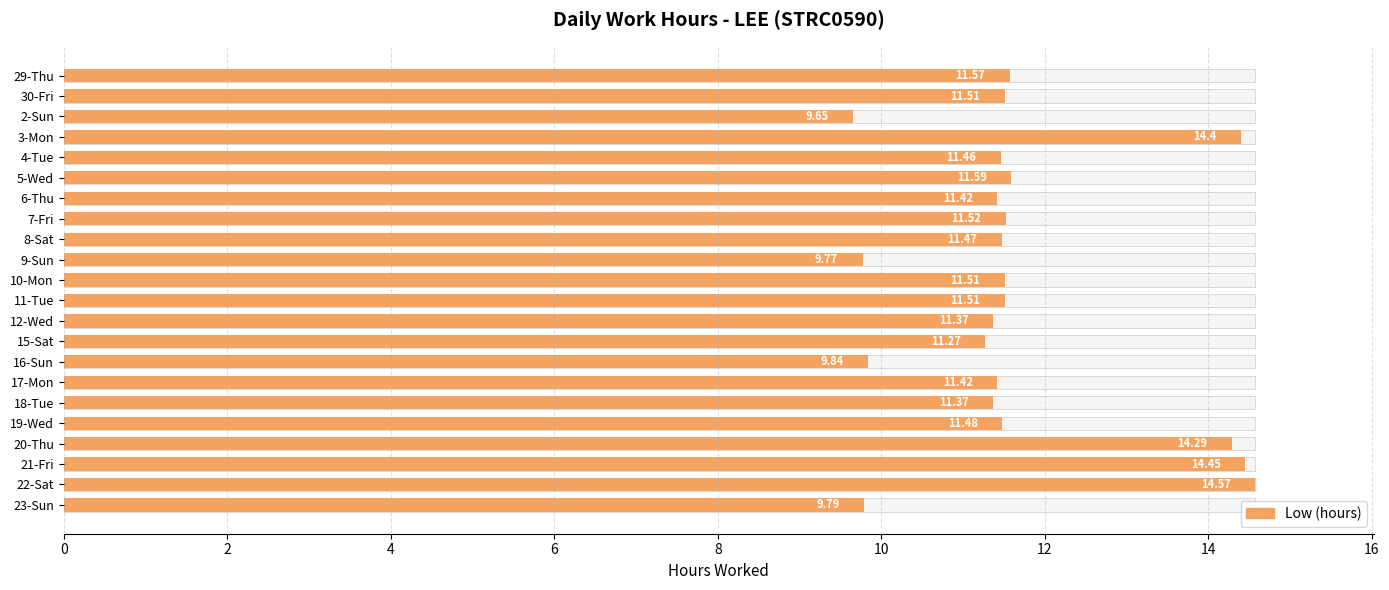

How many data points are above 11?

18